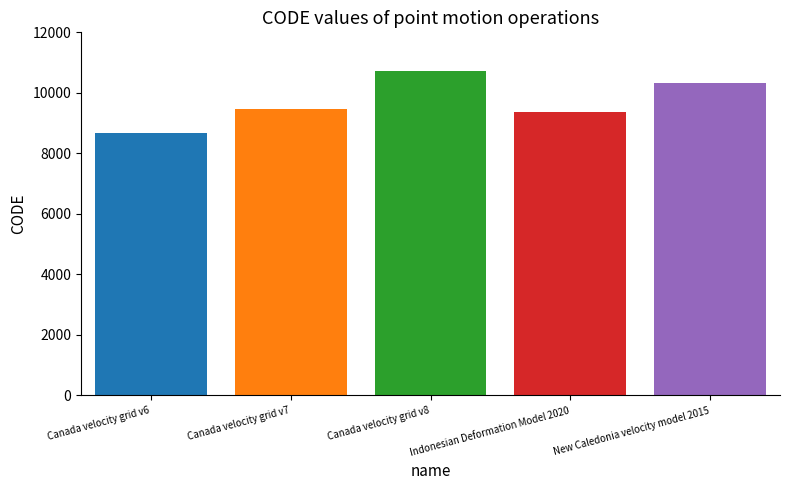

What is the label of the 3rd bar from the left?

Canada velocity grid v8